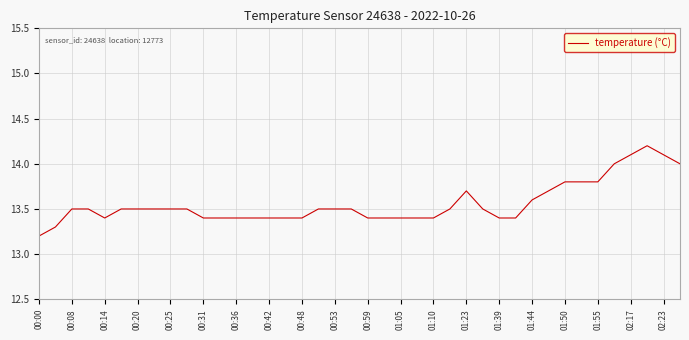

Is this an area chart (filled region under the line)?

No